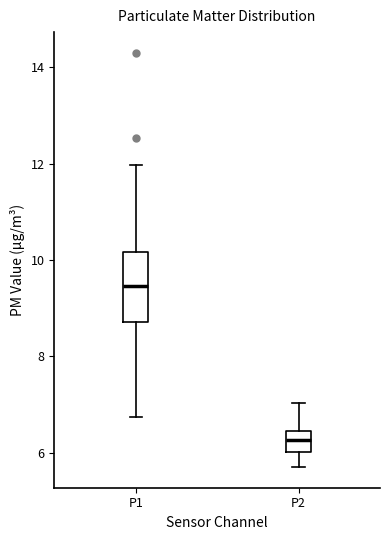

Where is the upper edge of the box for P2 on the y-axis? The values are not printed on the chart, so give them approximately, as read against the axis.

6.4